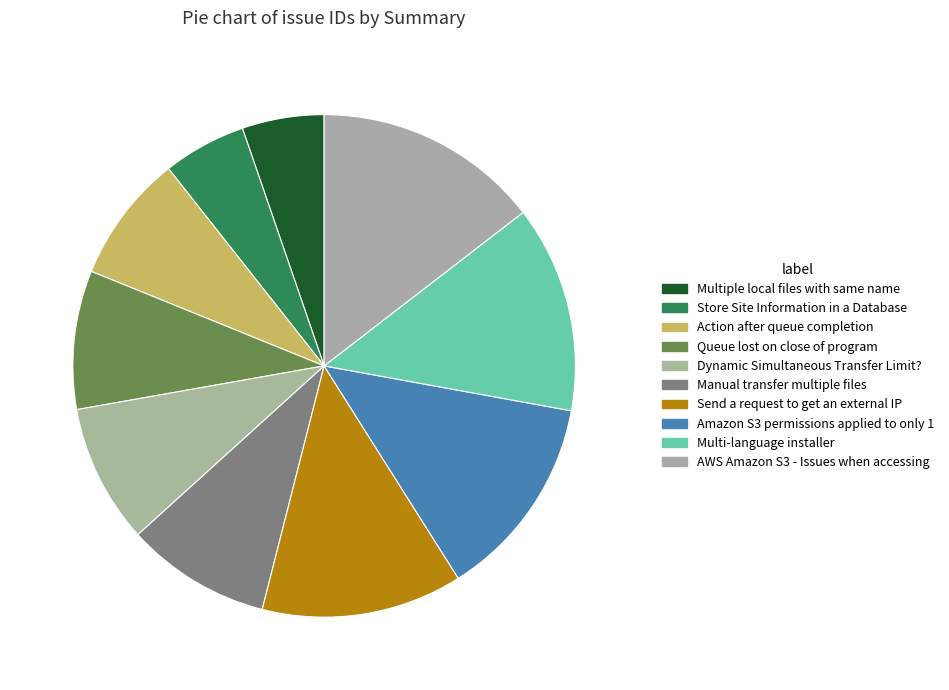

How many segments does this pie chart have?

10